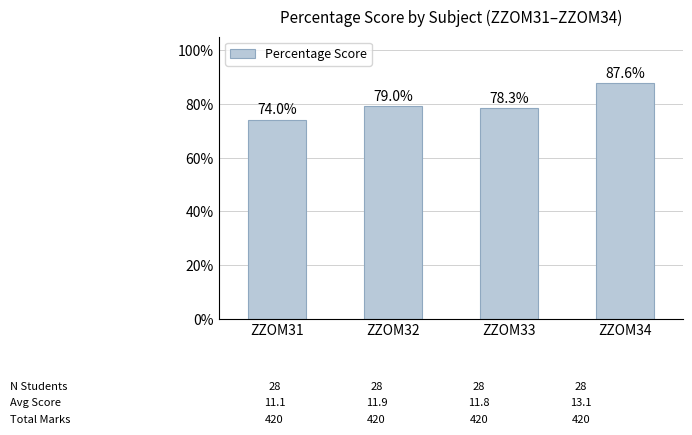

Reading left to right, extract all data points from this chart.

ZZOM31=74.0	ZZOM32=79.0	ZZOM33=78.3	ZZOM34=87.6